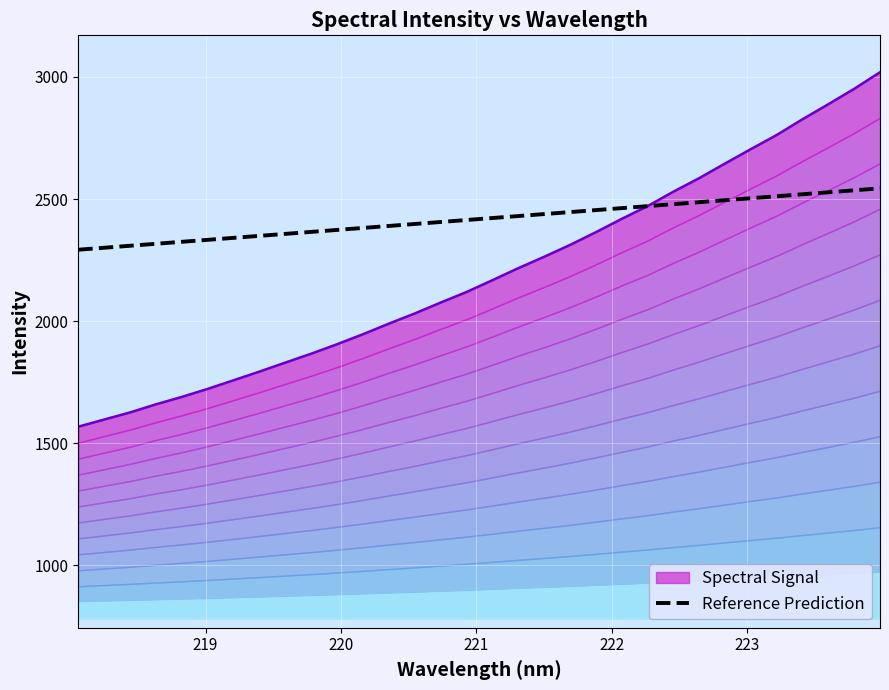

What is the maximum value shown in the chart?

2543.7